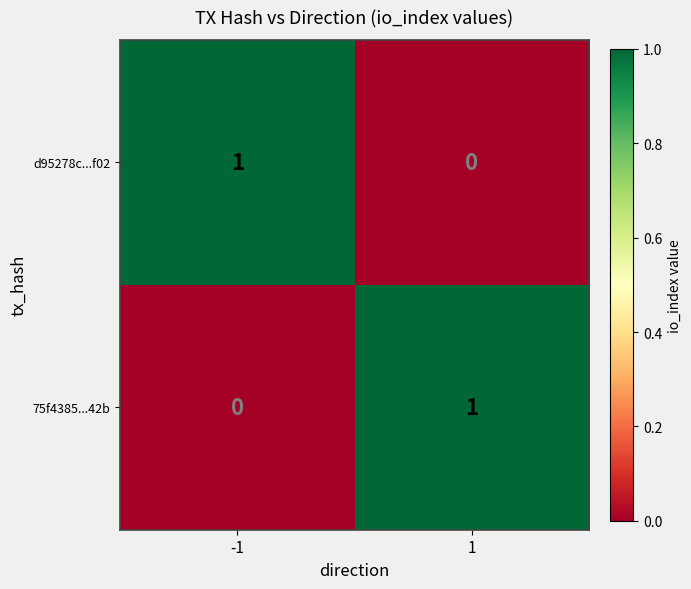

Is the value of 75f4385...42b at 1 greater than the value of d95278c...f02 at 1?

Yes